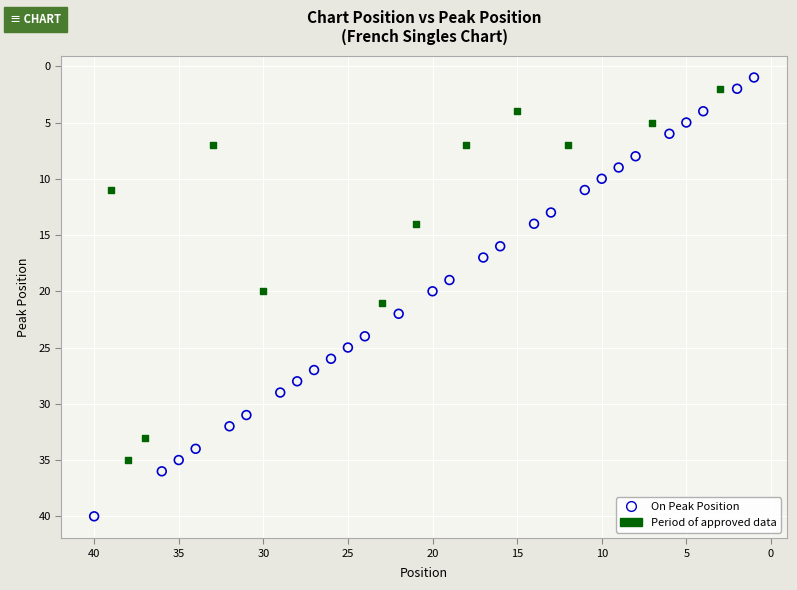

Which series has the largest Y range (max minus min)?

On Peak Position